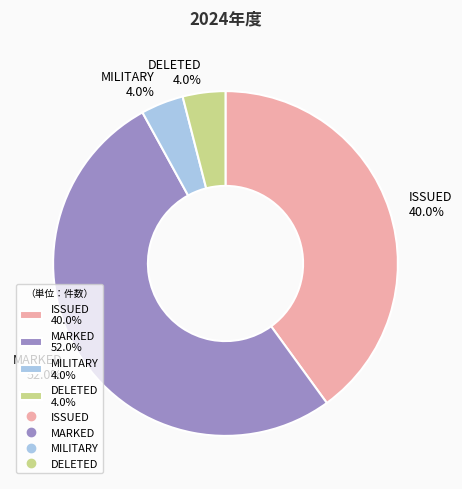

Is there any slice that represents more than half of the pie?

Yes